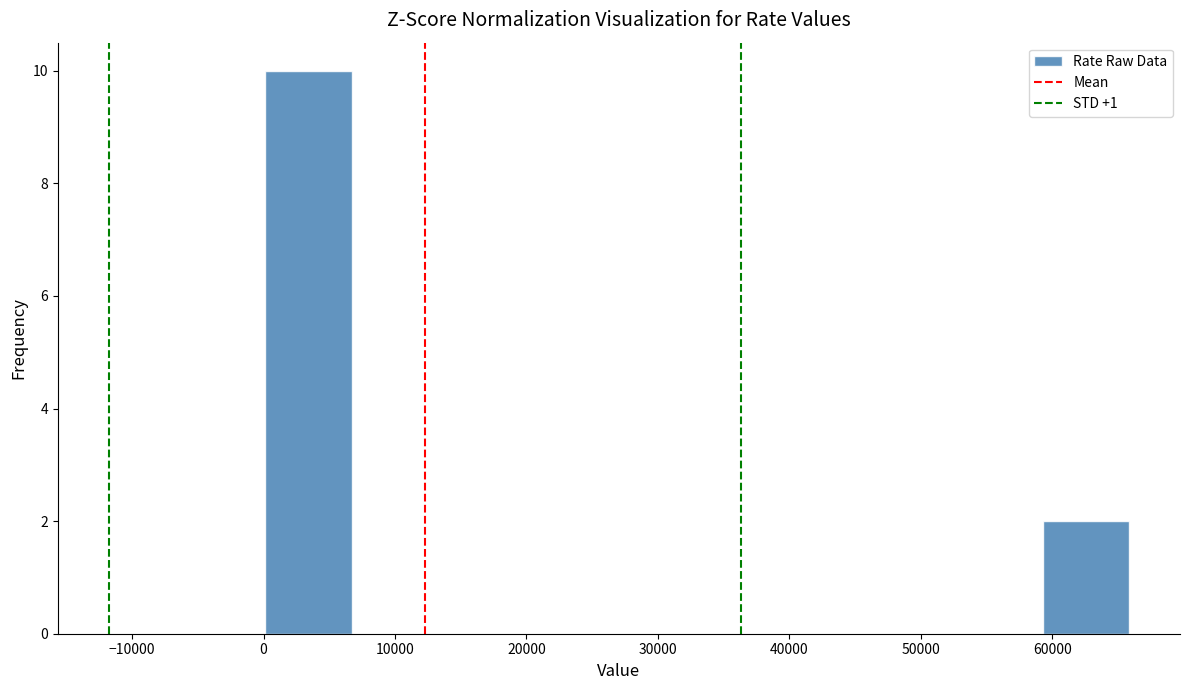

Which range on the x-axis has the tallest bar?

0 to 7000